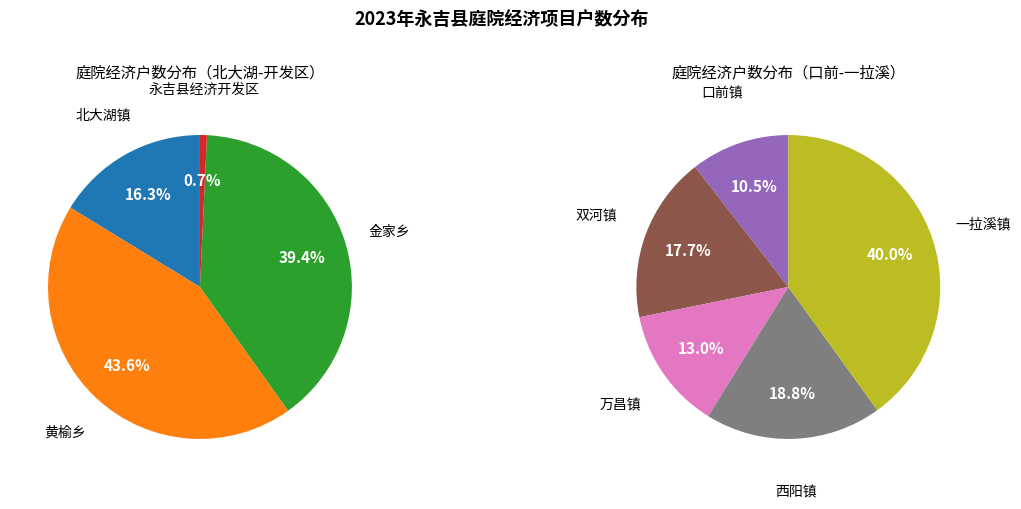

Is 西阳镇 the majority of the pie?

No